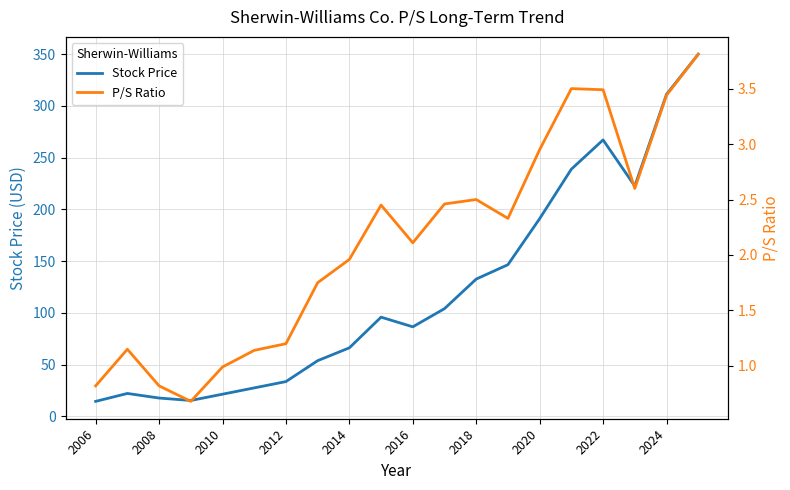

What is the minimum value shown in the chart?

0.7